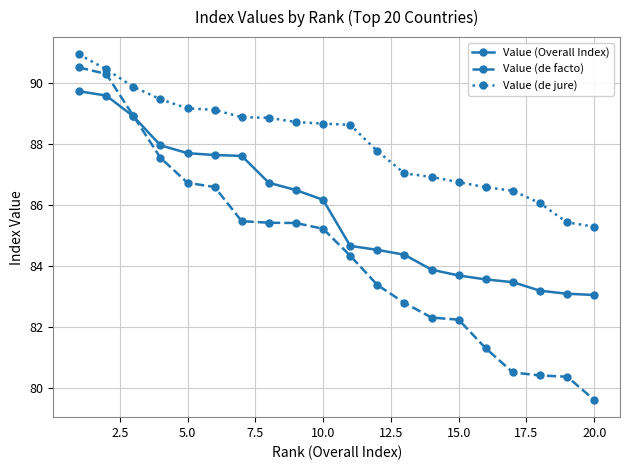

What is the smallest value displayed?

79.6